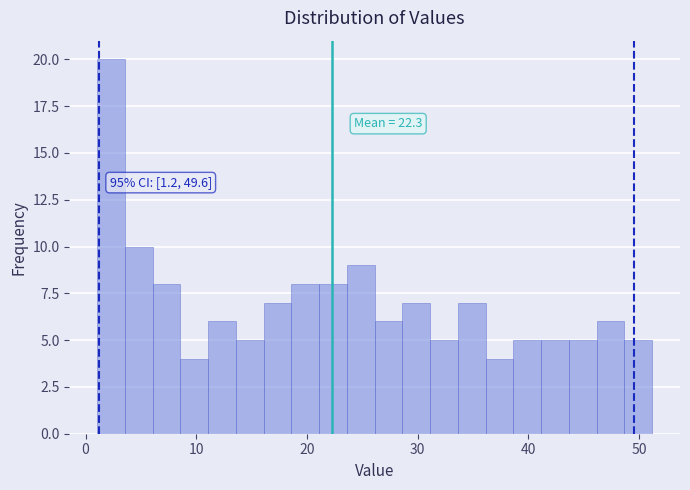

Read against the x-axis, roughly where is the centre of the tallest bar?

2